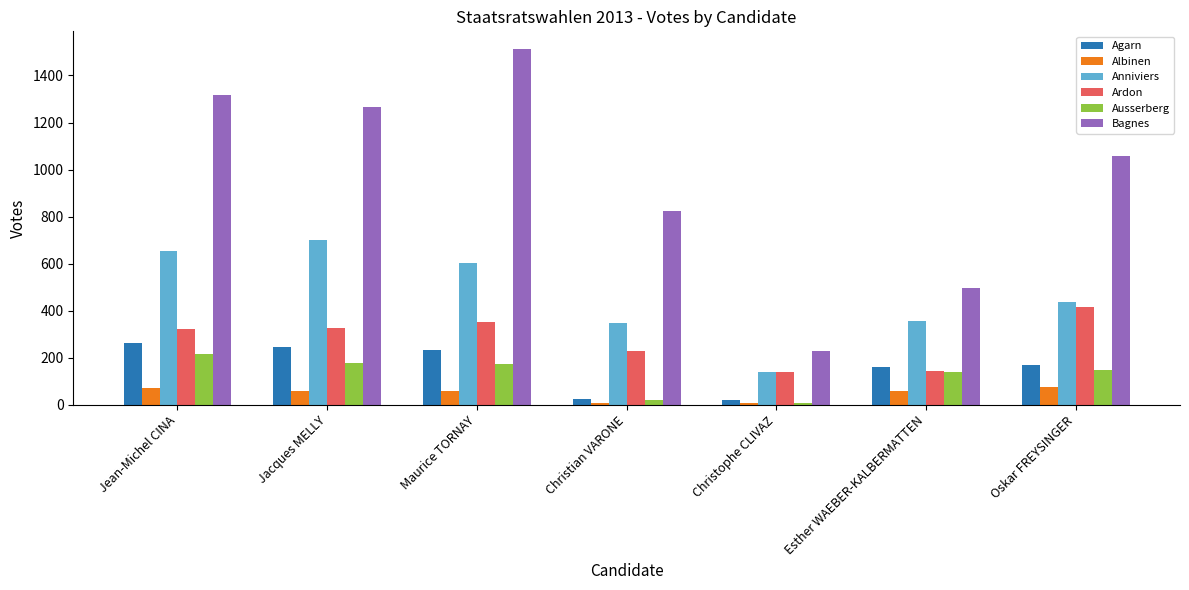

What is the average value of the Bagnes series?

958